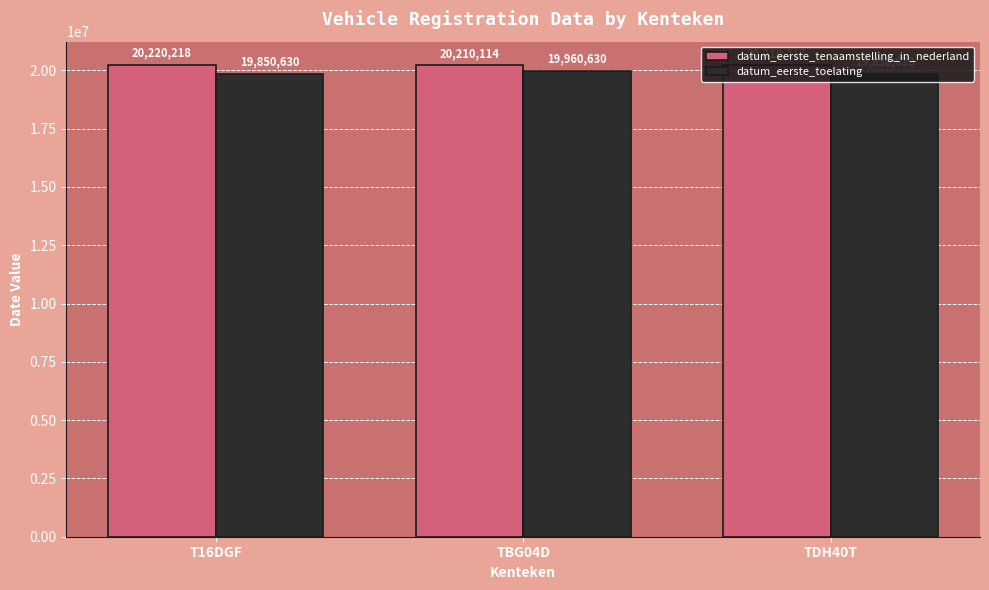

Which series has the widest spread of values?

datum_eerste_toelating